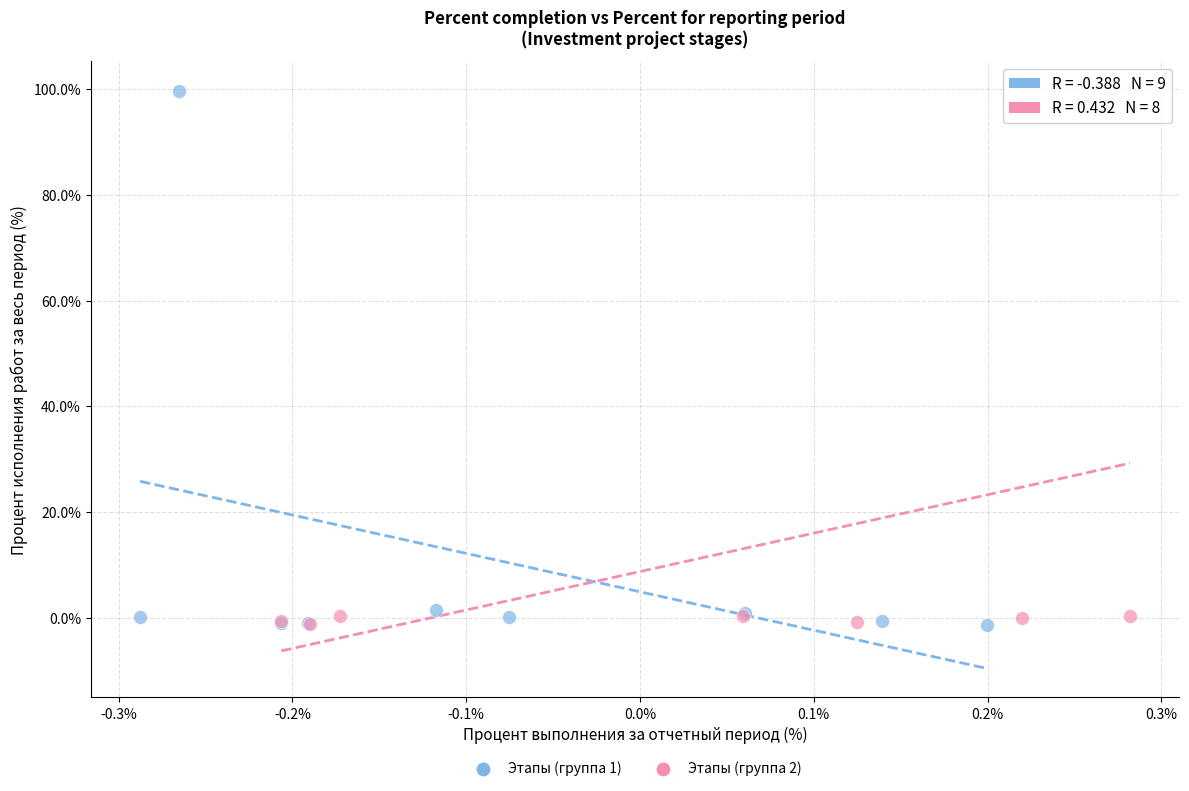

What are all the series names shown in the legend?

Этапы (группа 1), Этапы (группа 2)